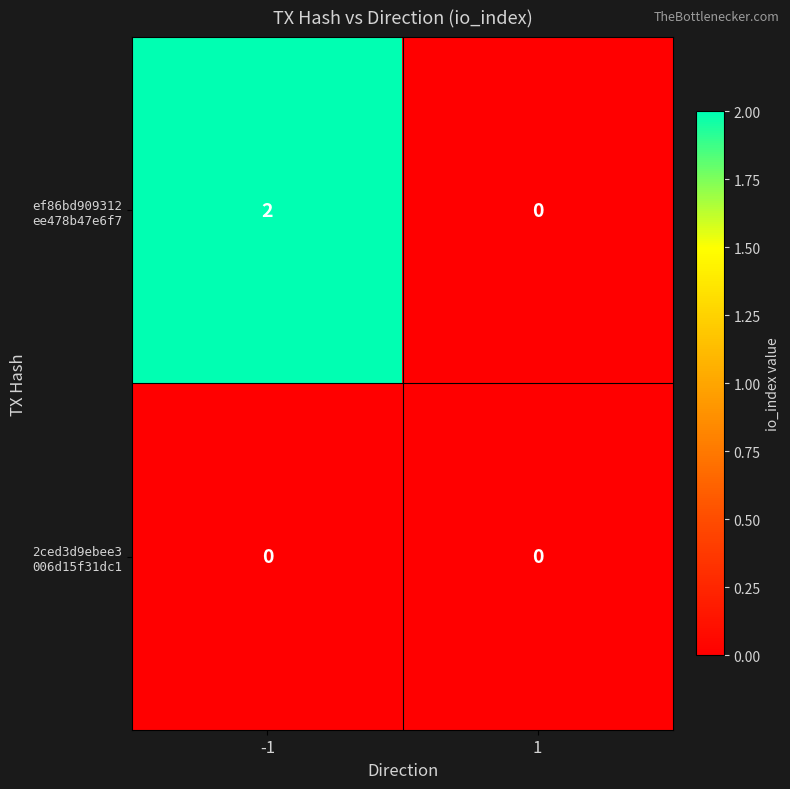

Which has a higher value, 1 or -1?

-1